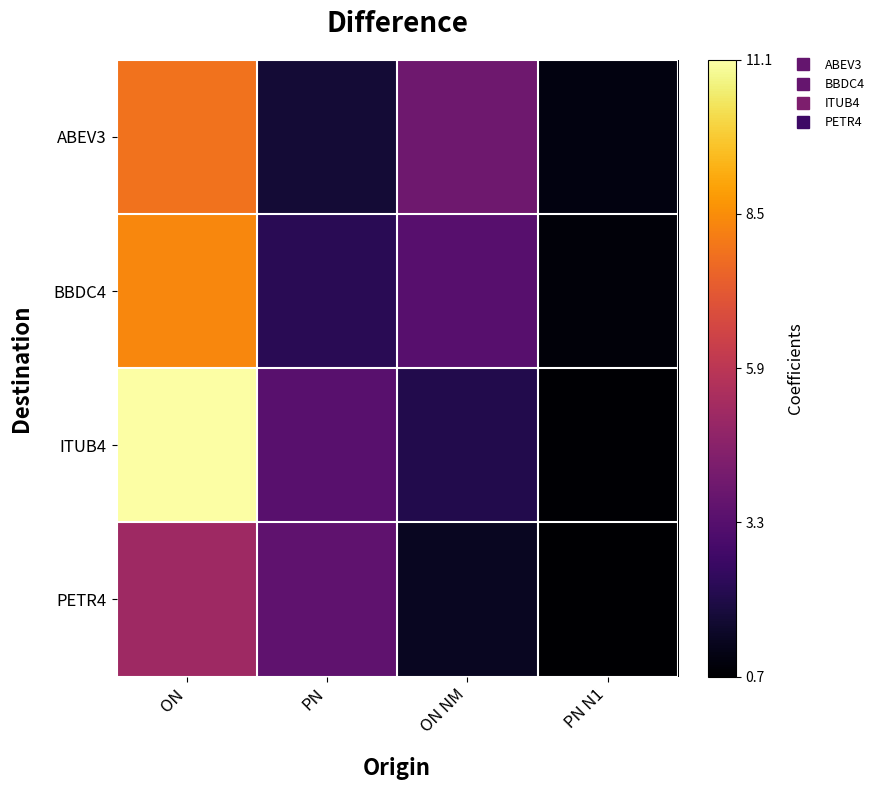

Reading left to right, extract all data points from this chart.

ABEV3: ON=7.9	PN=1.7	ON NM=3.9	PN N1=1.0
BBDC4: ON=8.4	PN=2.3	ON NM=3.3	PN N1=0.9
ITUB4: ON=11.1	PN=3.4	ON NM=2.1	PN N1=0.8
PETR4: ON=5.2	PN=3.5	ON NM=1.4	PN N1=0.7